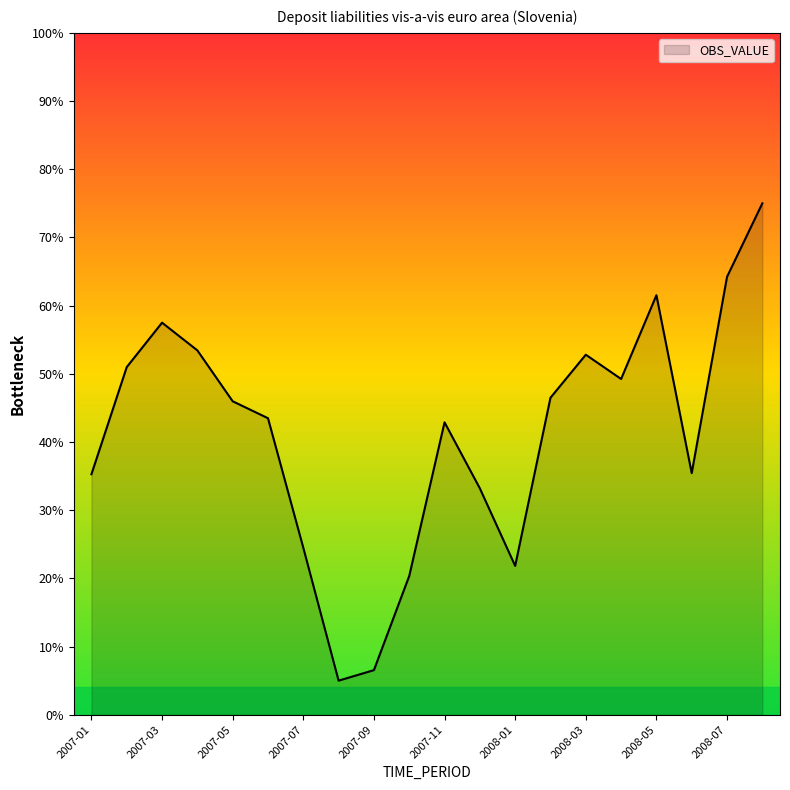

What is the greatest value displayed?

75.0